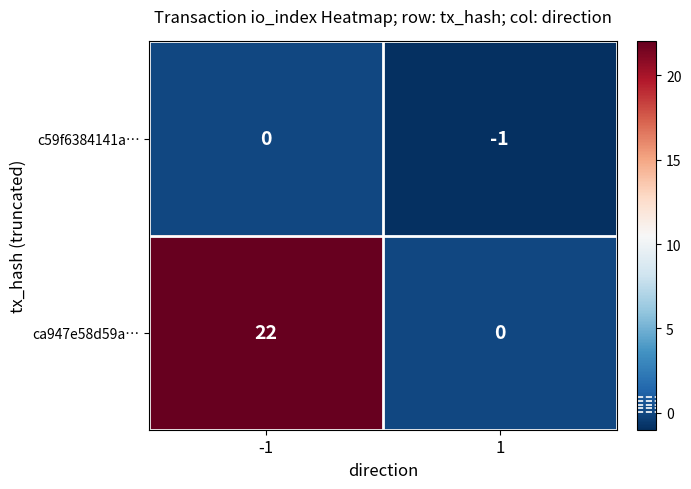

Reading left to right, what are all the values shown in this chart?

c59f6384141a…: -1=0	1=-1
ca947e58d59a…: -1=22	1=0